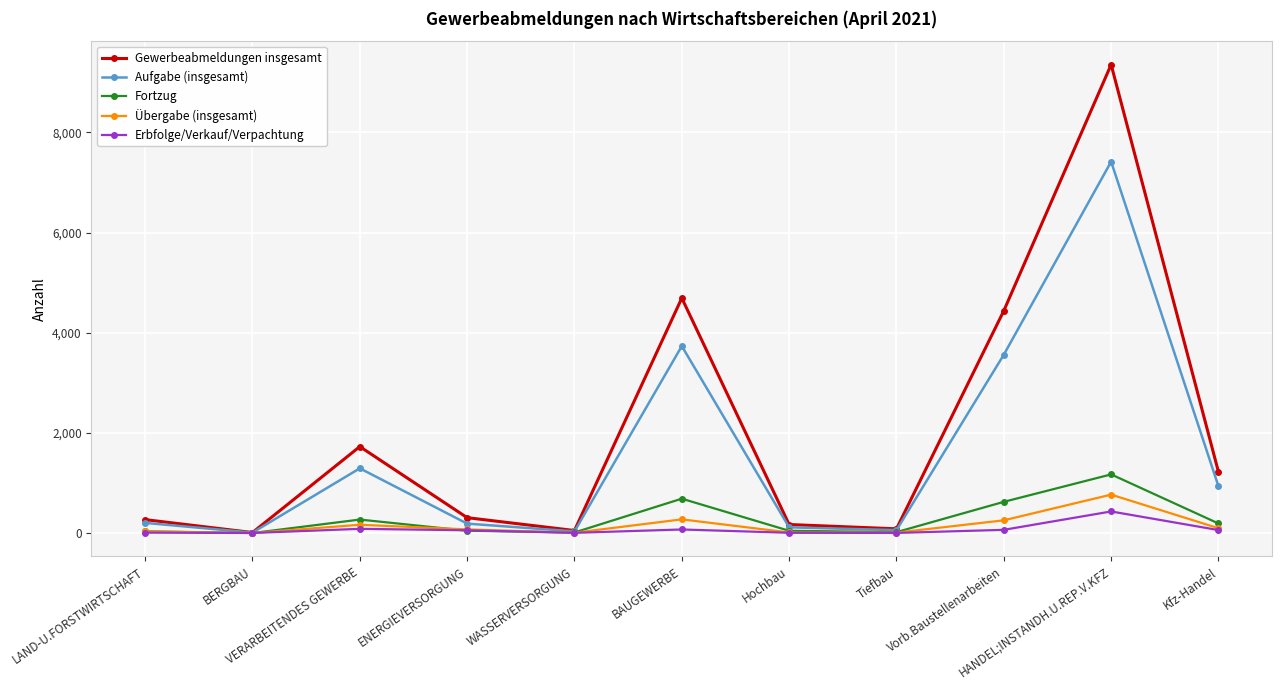

The Übergabe (insgesamt) series shows 391 at HANDEL;INSTANDH.U.REP.V.KFZ. True or false?

False